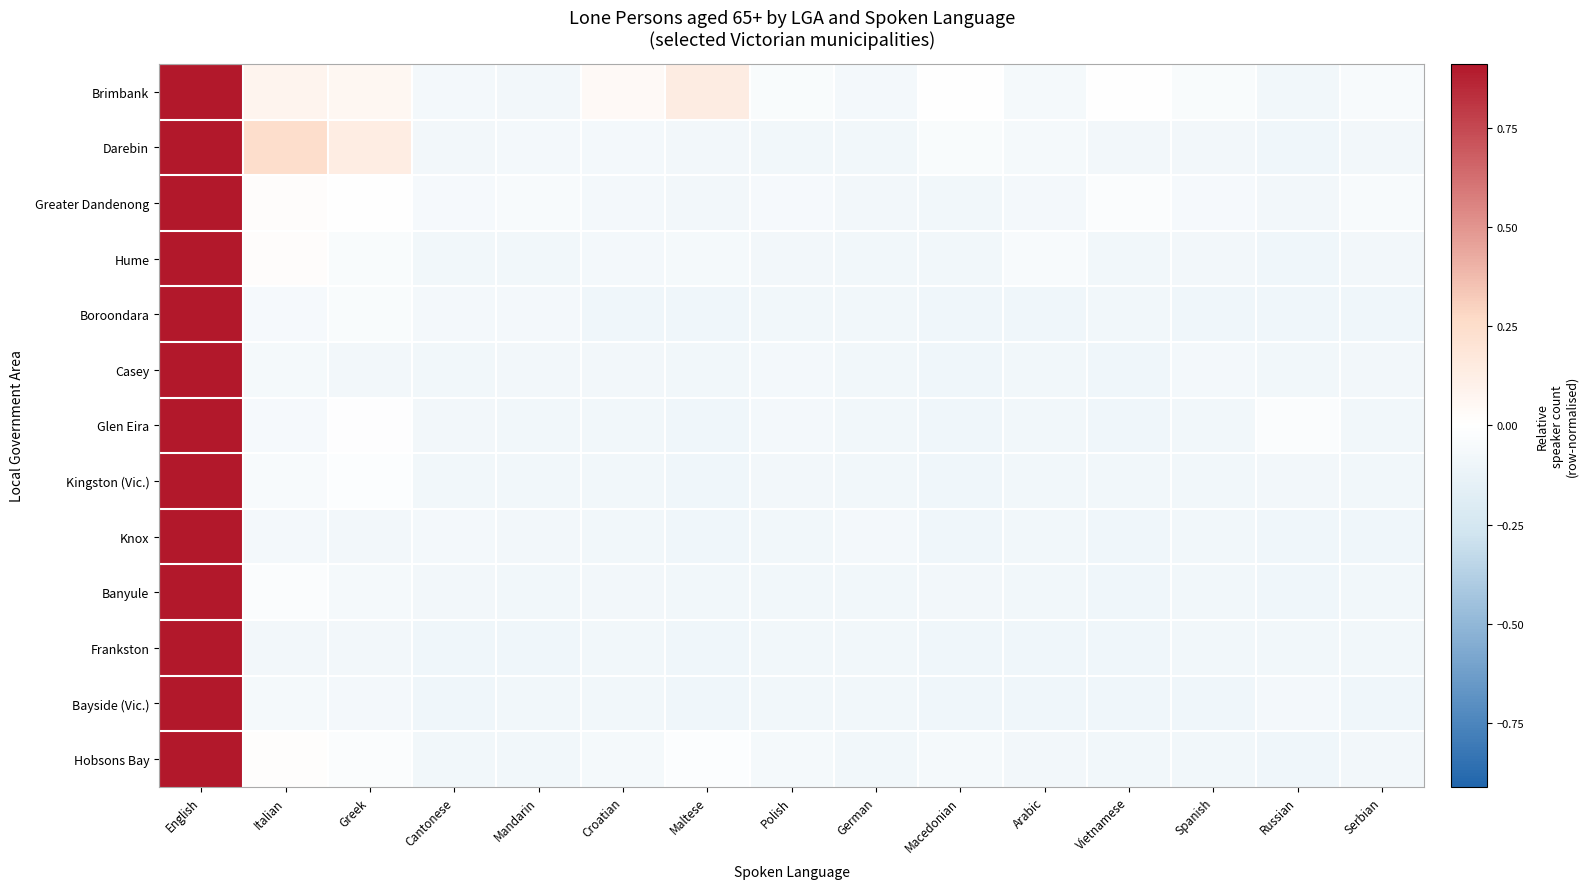

Reading right to left, extract all data points from this chart.

Brimbank: Serbian=-0.0	Russian=-0.1	Spanish=-0.0	Vietnamese=-0.0	Arabic=-0.1	Macedonian=-0.0	German=-0.1	Polish=-0.0	Maltese=0.1	Croatian=0.0	Mandarin=-0.1	Cantonese=-0.1	Greek=0.1	Italian=0.1	English=0.9
Darebin: Serbian=-0.1	Russian=-0.1	Spanish=-0.1	Vietnamese=-0.1	Arabic=-0.1	Macedonian=-0.0	German=-0.1	Polish=-0.1	Maltese=-0.1	Croatian=-0.1	Mandarin=-0.1	Cantonese=-0.1	Greek=0.1	Italian=0.2	English=0.9
Greater Dandenong: Serbian=-0.0	Russian=-0.1	Spanish=-0.1	Vietnamese=-0.0	Arabic=-0.1	Macedonian=-0.1	German=-0.1	Polish=-0.1	Maltese=-0.1	Croatian=-0.1	Mandarin=-0.0	Cantonese=-0.1	Greek=-0.0	Italian=0.0	English=0.9
Hume: Serbian=-0.1	Russian=-0.1	Spanish=-0.1	Vietnamese=-0.1	Arabic=-0.0	Macedonian=-0.1	German=-0.1	Polish=-0.1	Maltese=-0.1	Croatian=-0.1	Mandarin=-0.1	Cantonese=-0.1	Greek=-0.0	Italian=0.0	English=0.9
Boroondara: Serbian=-0.1	Russian=-0.1	Spanish=-0.1	Vietnamese=-0.1	Arabic=-0.1	Macedonian=-0.1	German=-0.1	Polish=-0.1	Maltese=-0.1	Croatian=-0.1	Mandarin=-0.1	Cantonese=-0.1	Greek=-0.0	Italian=-0.1	English=0.9
Casey: Serbian=-0.1	Russian=-0.1	Spanish=-0.1	Vietnamese=-0.1	Arabic=-0.1	Macedonian=-0.1	German=-0.1	Polish=-0.1	Maltese=-0.1	Croatian=-0.1	Mandarin=-0.1	Cantonese=-0.1	Greek=-0.1	Italian=-0.1	English=0.9
Glen Eira: Serbian=-0.1	Russian=-0.0	Spanish=-0.1	Vietnamese=-0.1	Arabic=-0.1	Macedonian=-0.1	German=-0.1	Polish=-0.1	Maltese=-0.1	Croatian=-0.1	Mandarin=-0.1	Cantonese=-0.1	Greek=-0.0	Italian=-0.1	English=0.9
Kingston (Vic.): Serbian=-0.1	Russian=-0.1	Spanish=-0.1	Vietnamese=-0.1	Arabic=-0.1	Macedonian=-0.1	German=-0.1	Polish=-0.1	Maltese=-0.1	Croatian=-0.1	Mandarin=-0.1	Cantonese=-0.1	Greek=-0.0	Italian=-0.0	English=0.9
Knox: Serbian=-0.1	Russian=-0.1	Spanish=-0.1	Vietnamese=-0.1	Arabic=-0.1	Macedonian=-0.1	German=-0.1	Polish=-0.1	Maltese=-0.1	Croatian=-0.1	Mandarin=-0.1	Cantonese=-0.1	Greek=-0.1	Italian=-0.1	English=0.9
Banyule: Serbian=-0.1	Russian=-0.1	Spanish=-0.1	Vietnamese=-0.1	Arabic=-0.1	Macedonian=-0.1	German=-0.1	Polish=-0.1	Maltese=-0.1	Croatian=-0.1	Mandarin=-0.1	Cantonese=-0.1	Greek=-0.1	Italian=-0.0	English=0.9
Frankston: Serbian=-0.1	Russian=-0.1	Spanish=-0.1	Vietnamese=-0.1	Arabic=-0.1	Macedonian=-0.1	German=-0.1	Polish=-0.1	Maltese=-0.1	Croatian=-0.1	Mandarin=-0.1	Cantonese=-0.1	Greek=-0.1	Italian=-0.1	English=0.9
Bayside (Vic.): Serbian=-0.1	Russian=-0.1	Spanish=-0.1	Vietnamese=-0.1	Arabic=-0.1	Macedonian=-0.1	German=-0.1	Polish=-0.1	Maltese=-0.1	Croatian=-0.1	Mandarin=-0.1	Cantonese=-0.1	Greek=-0.1	Italian=-0.1	English=0.9
Hobsons Bay: Serbian=-0.1	Russian=-0.1	Spanish=-0.1	Vietnamese=-0.1	Arabic=-0.1	Macedonian=-0.1	German=-0.1	Polish=-0.1	Maltese=-0.0	Croatian=-0.1	Mandarin=-0.1	Cantonese=-0.1	Greek=-0.0	Italian=0.0	English=0.9